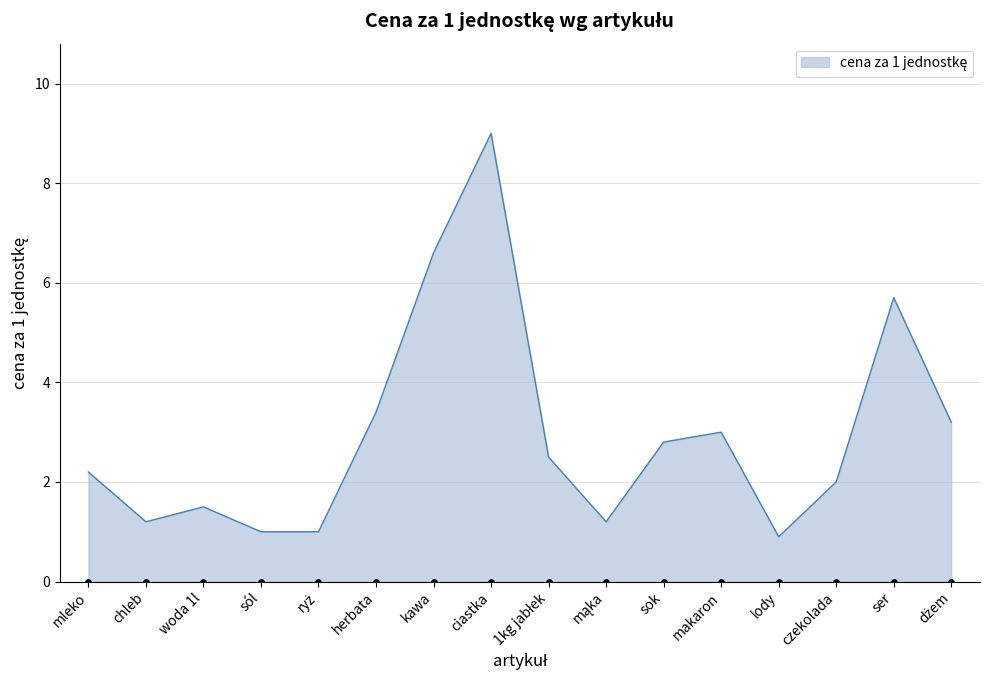

Which has a higher value, makaron or mąka?

makaron